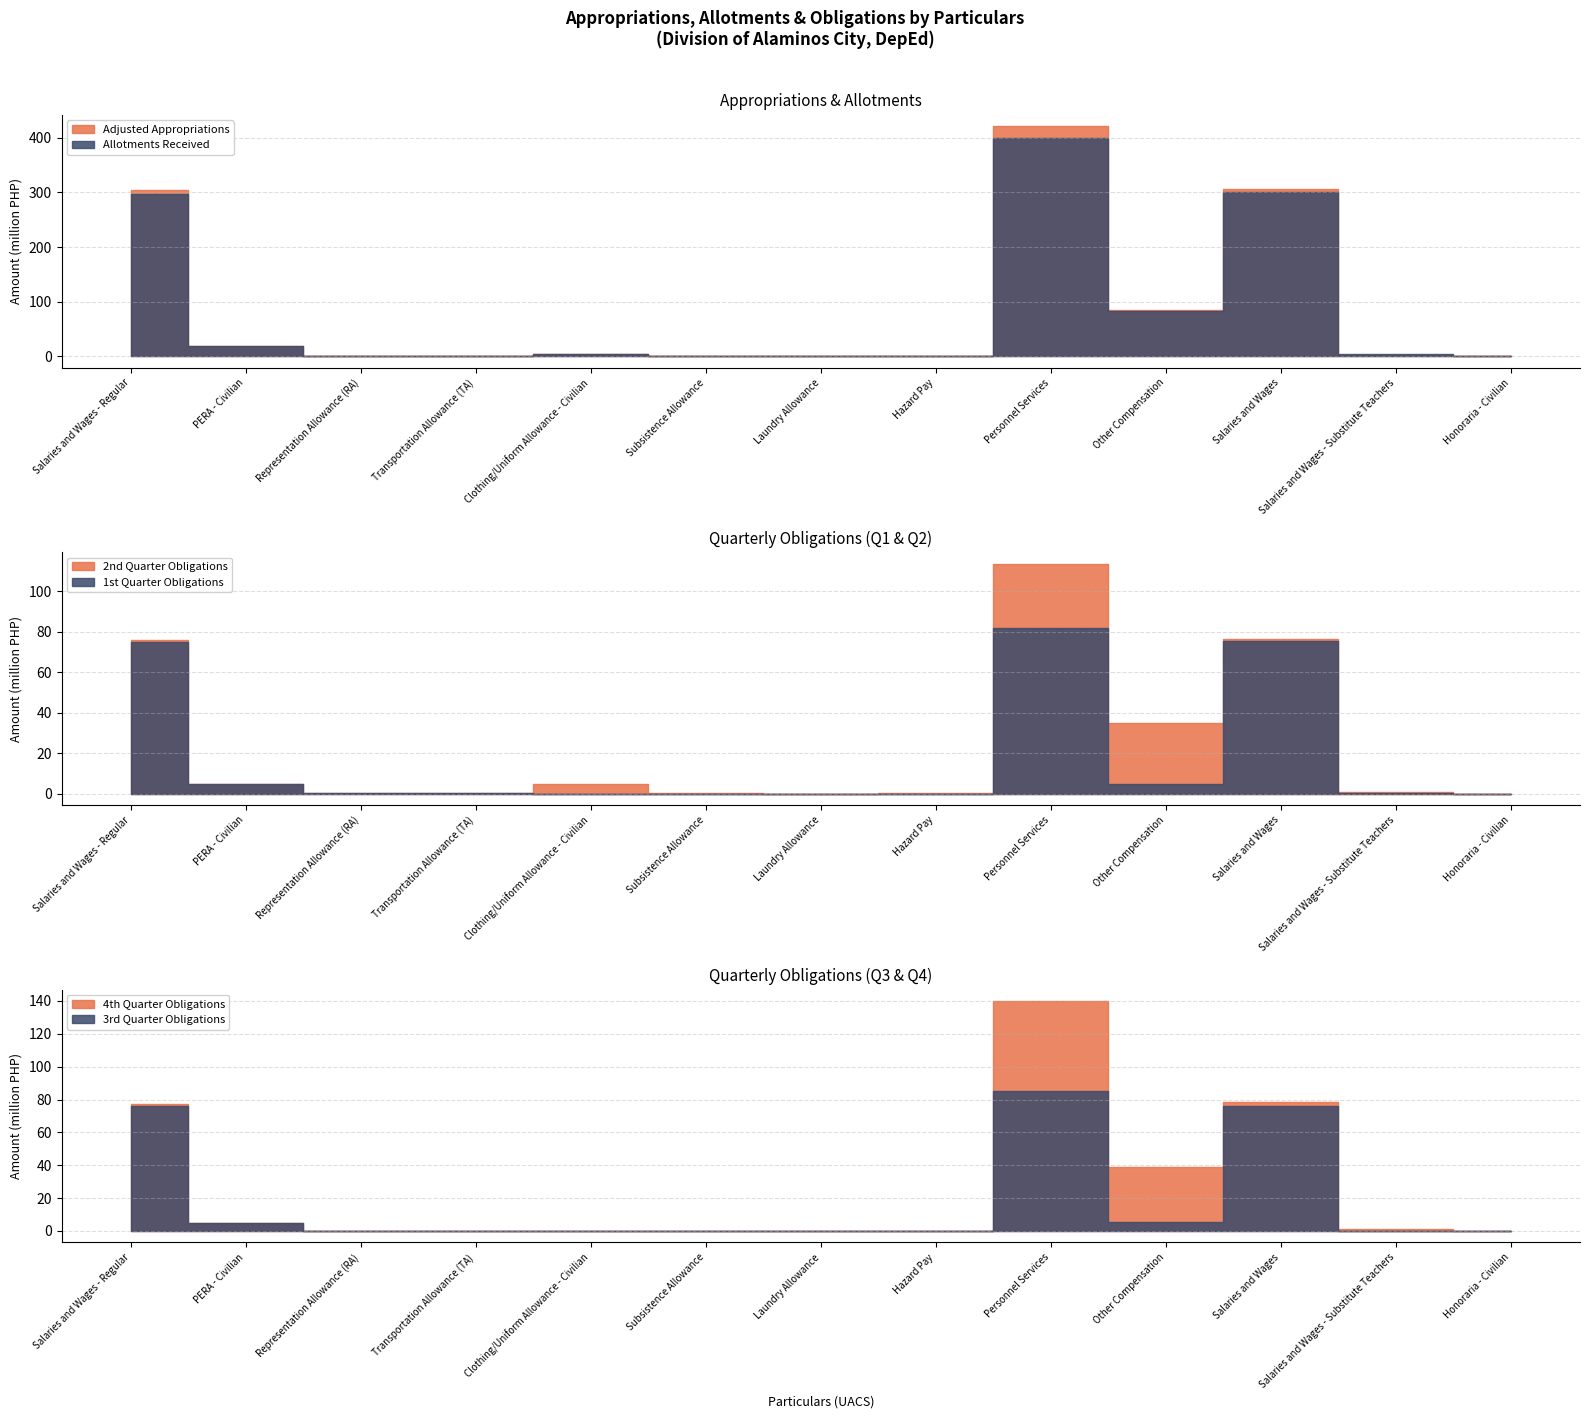

What is the total value across all series at Transportation Allowance (TA)?

736000.0